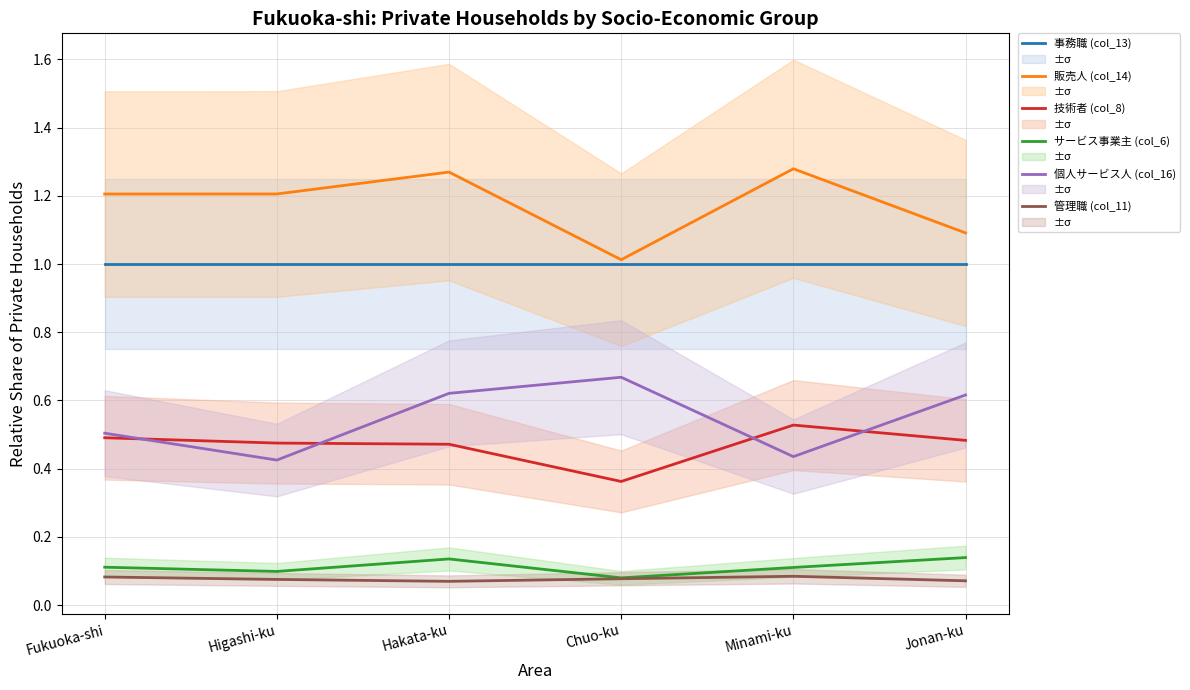

At Fukuoka-shi, list the series in order from smallest to largest.

管理職 (col_11), サービス事業主 (col_6), 技術者 (col_8), 個人サービス人 (col_16), 事務職 (col_13), 販売人 (col_14)